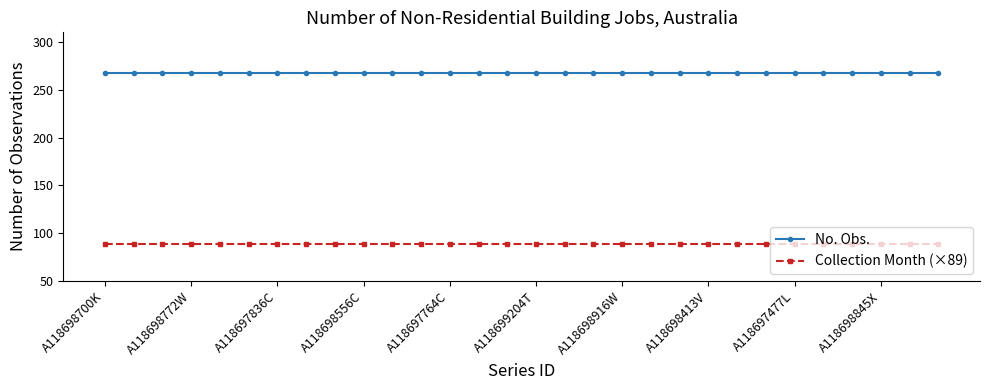

List the series in order of their overall mean, lowest first.

Collection Month (×89), No. Obs.